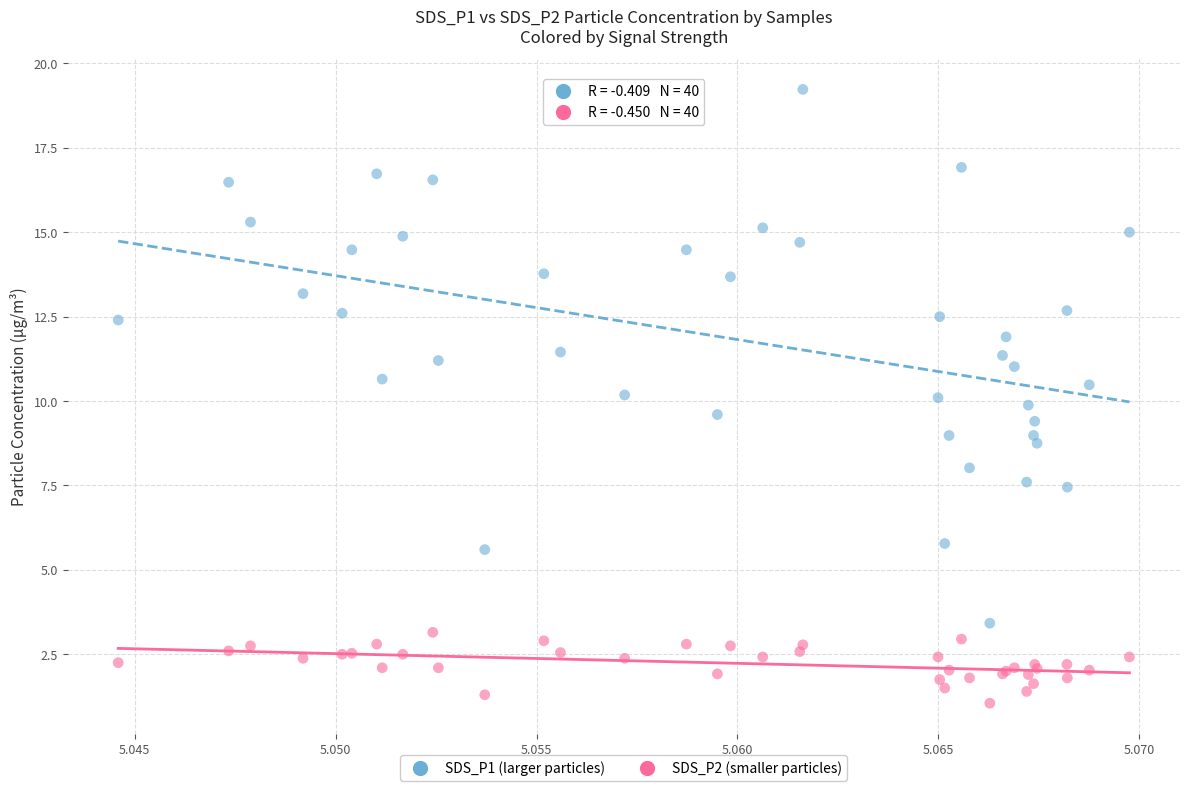

Which series has the largest Y range (max minus min)?

SDS_P1 (larger particles)